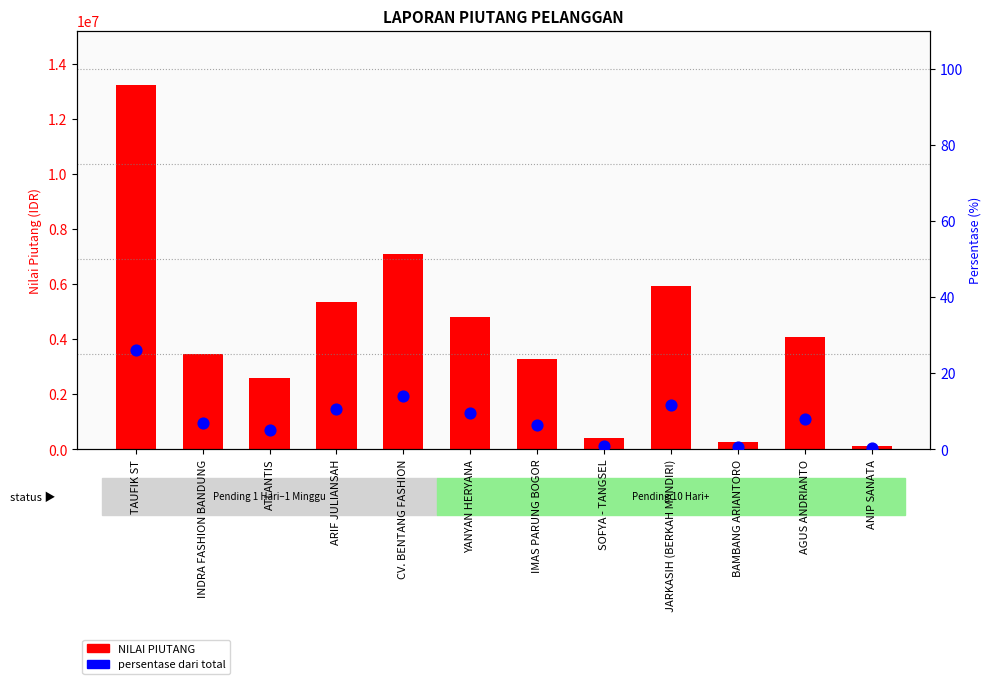

Which series contains the highest Y value?

NILAI PIUTANG